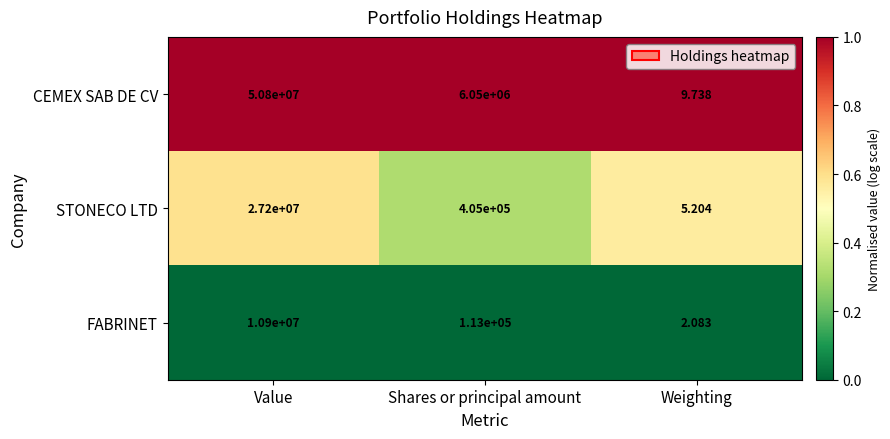

At which label is CEMEX SAB DE CV closest to 25400004?

Shares or principal amount